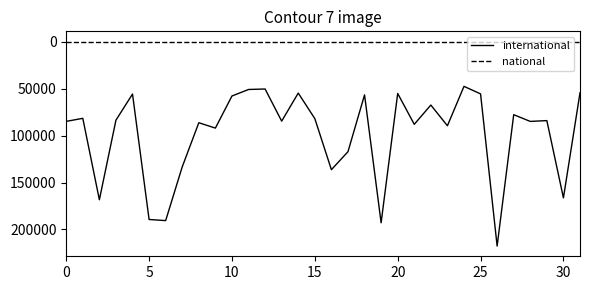

Which series has the largest total across all categories?

international